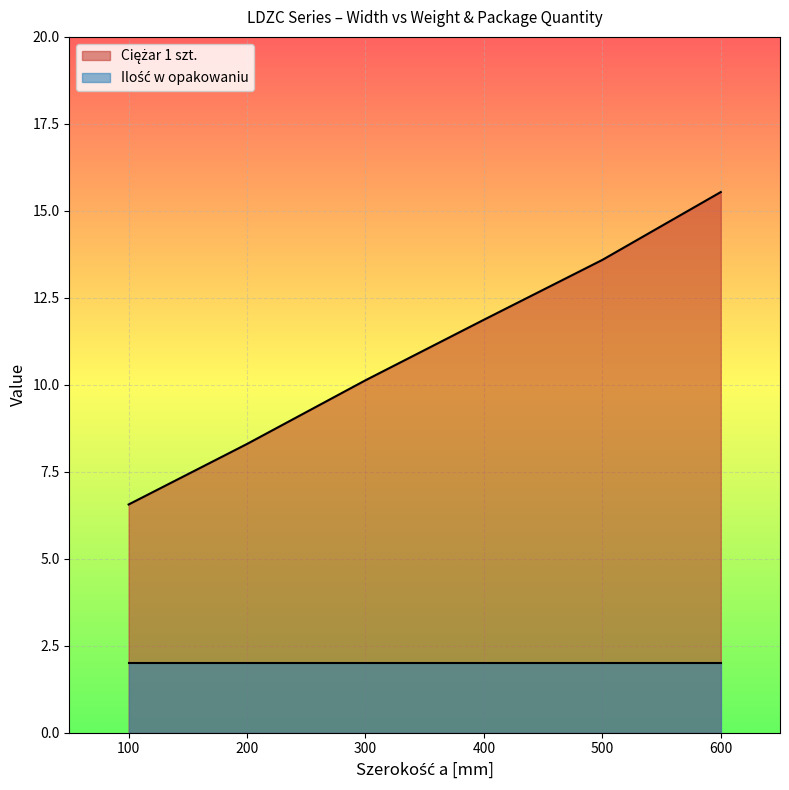

What is the value of the 5th point from the left?

13.6